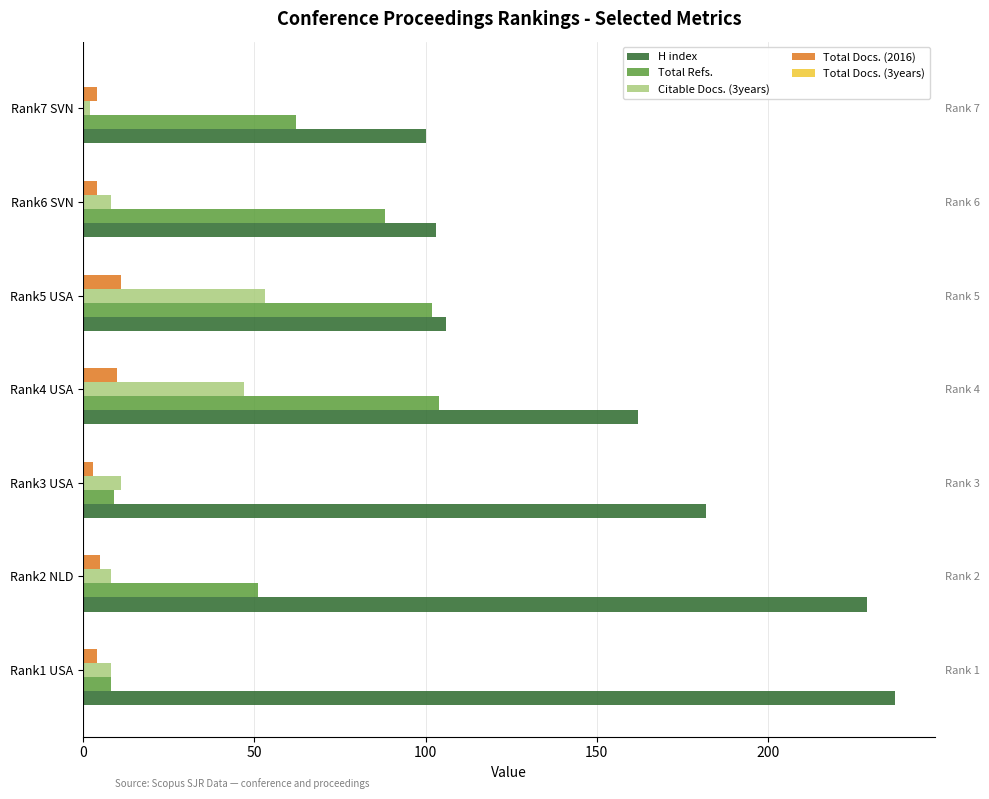

At 200, list the series in order from smallest to largest.

Total Docs. (3years), Total Docs. (2016), Citable Docs. (3years), Total Refs., H index